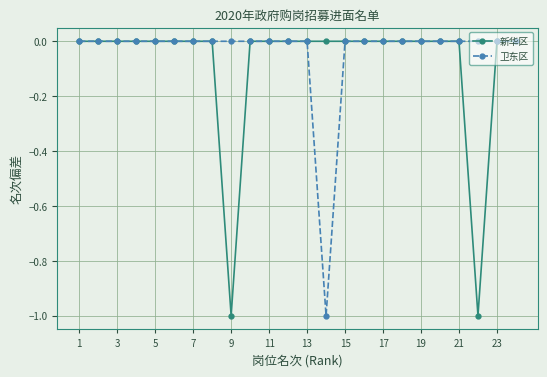

What is the difference between the second highest and minimum values in the 新华区 series?

1